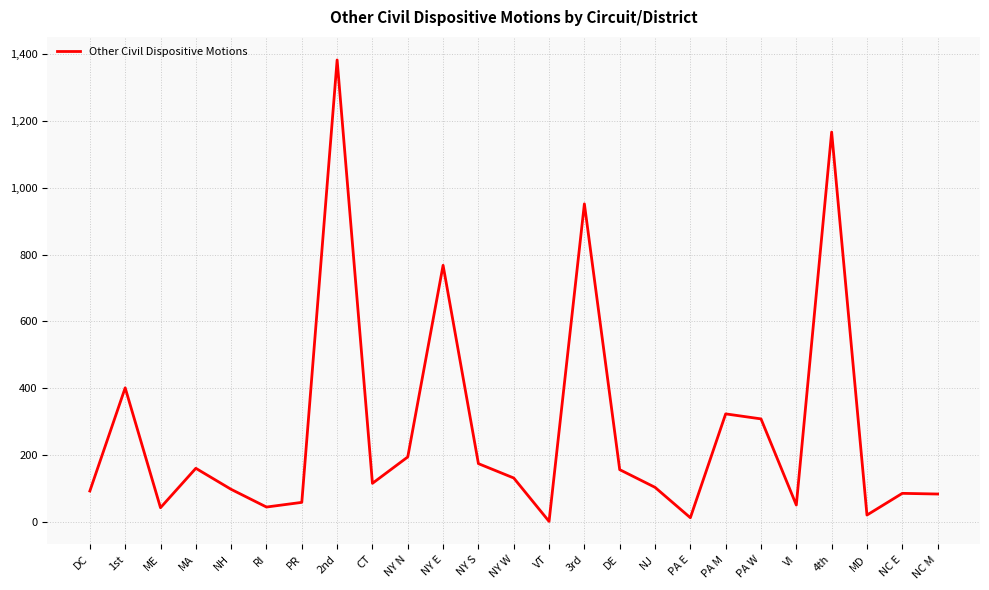

Is it true that the value at NY N is 325?

False